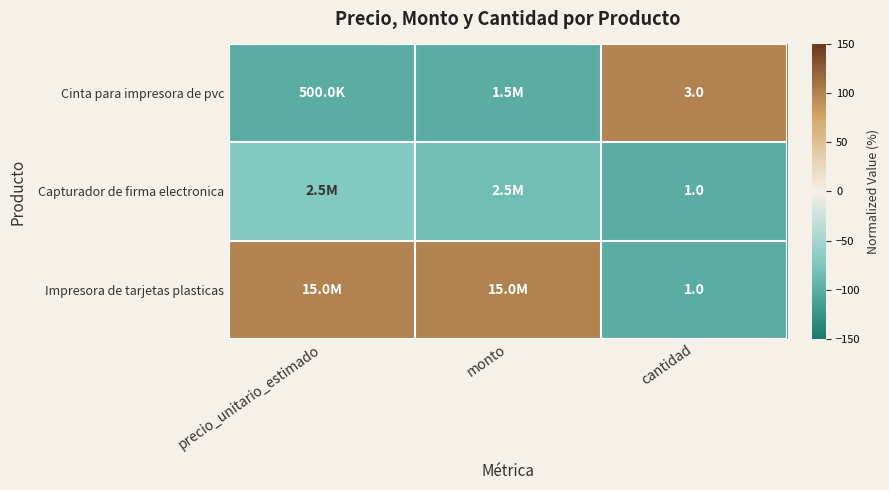

At which label does Capturador de firma electronica first exceed -85?

precio_unitario_estimado